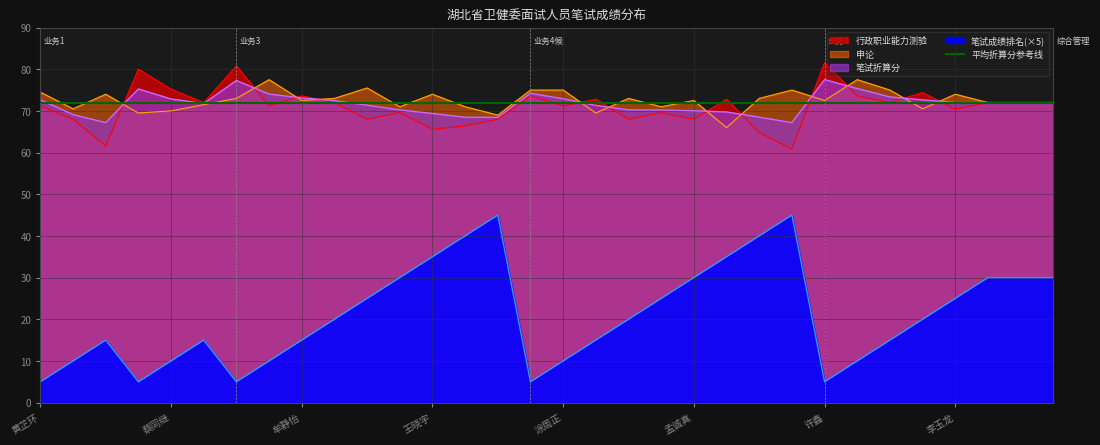

At which label is 笔试成绩排名 closest to 25?

董丽娟